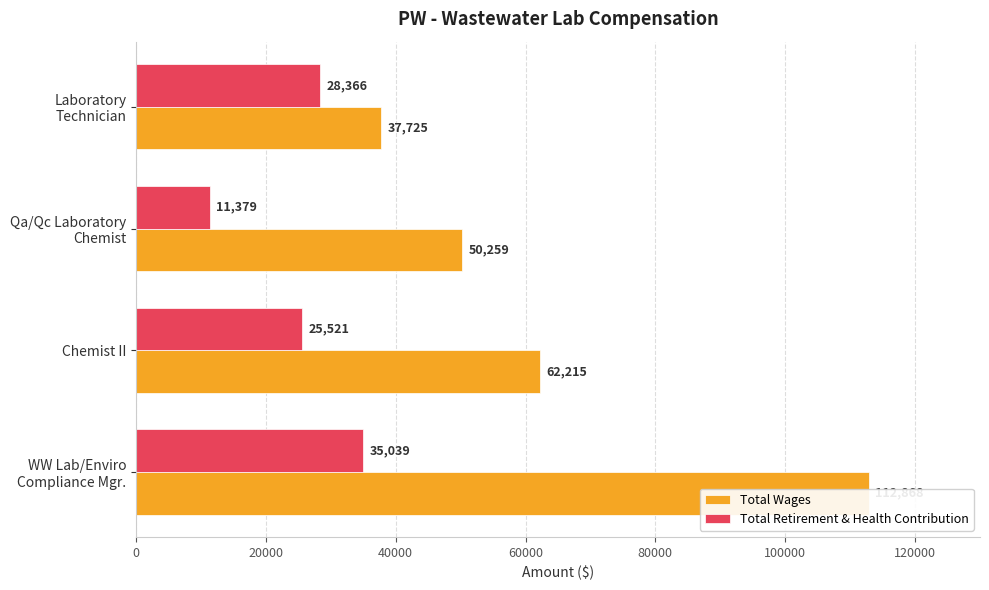

Count the number of categories in the chart.

4